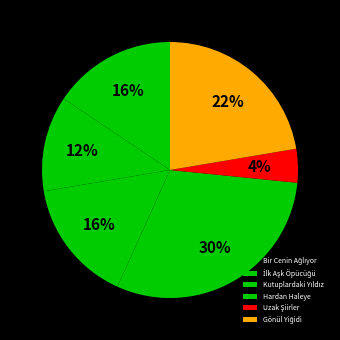

To the nearest percent, what is the combined percentage of İlk Aşk Öpücüğü and Bir Cenin Ağlıyor?

28%